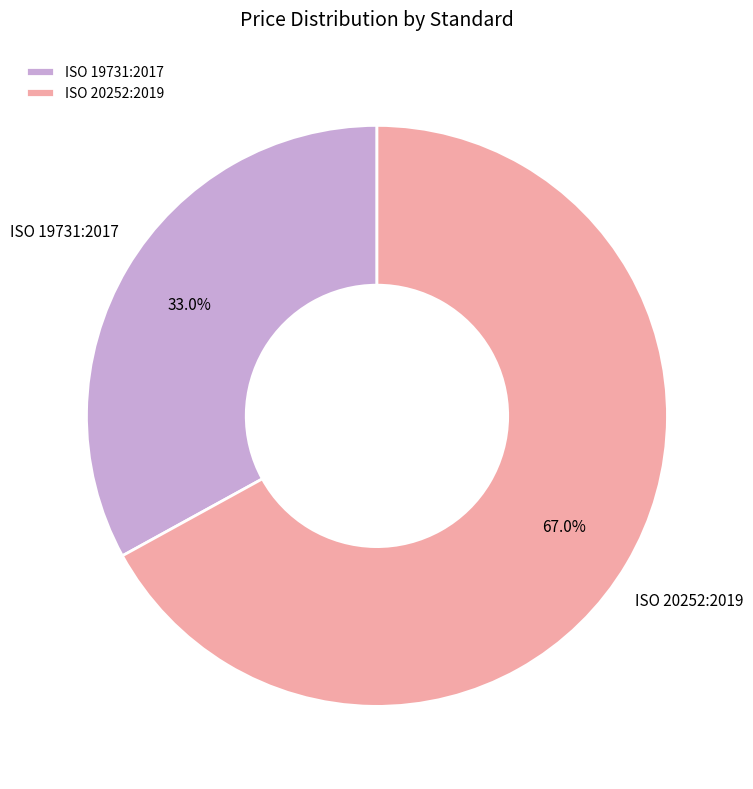

Is it true that ISO 20252:2019 is 67% of the pie?

True